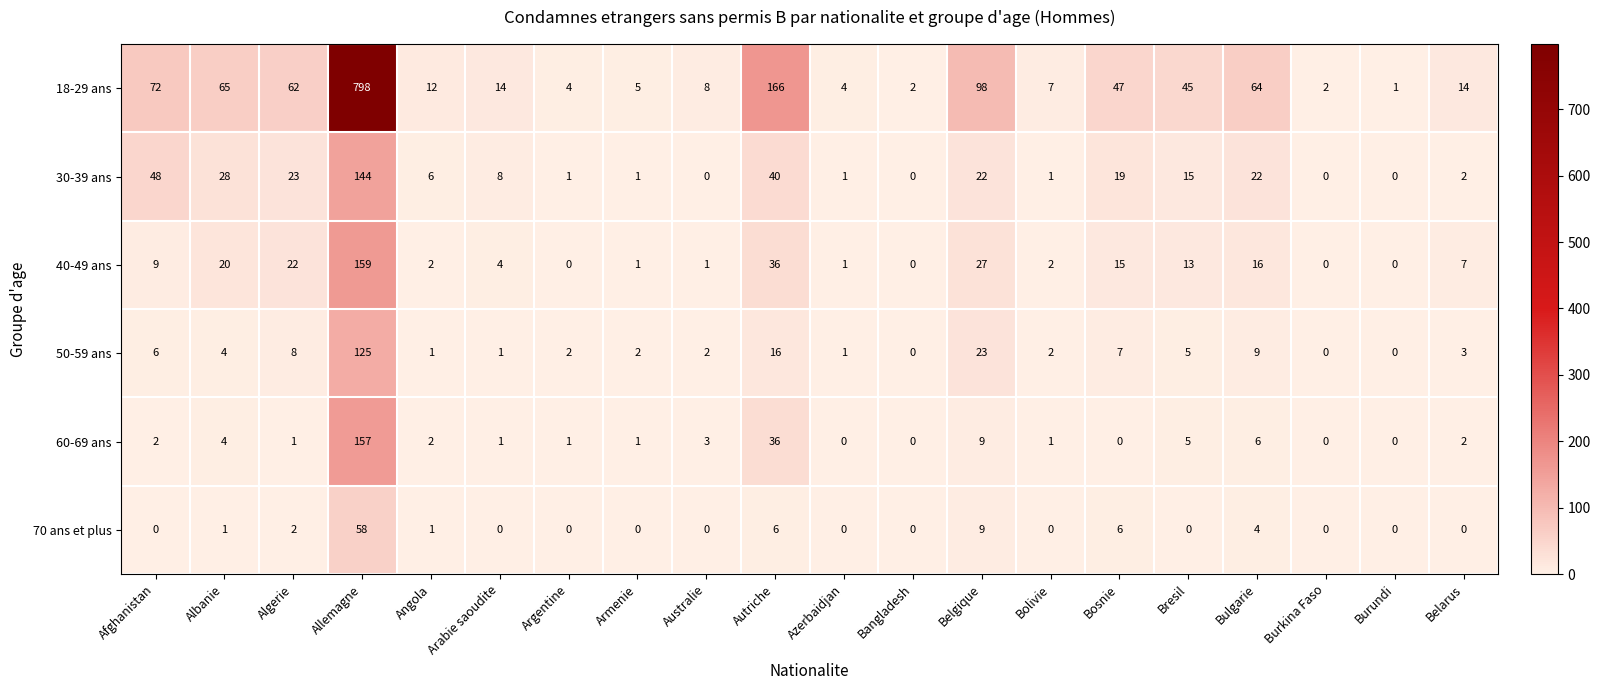

Where is 50-59 ans nearest to the value 62?

Belgique